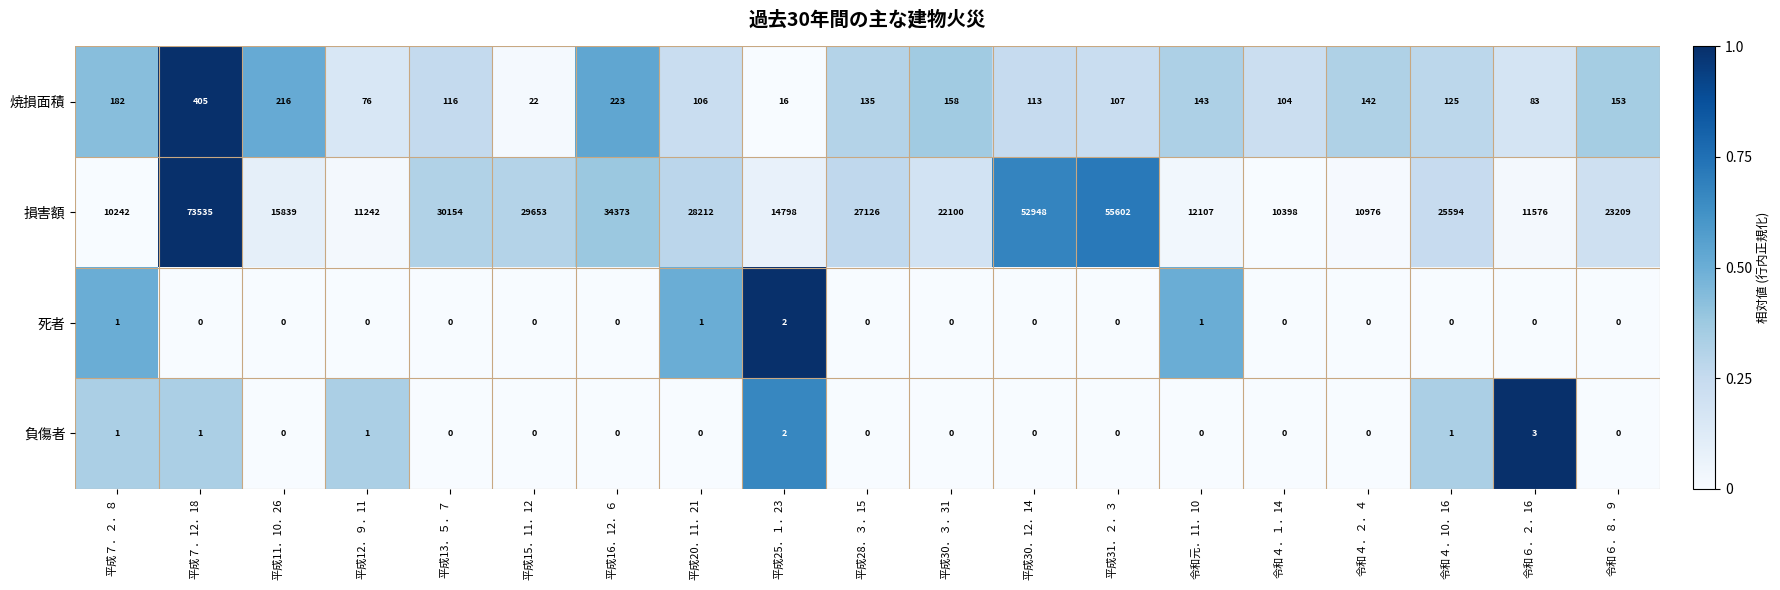

What is the total value across all series at 平成15．11．12?

29675